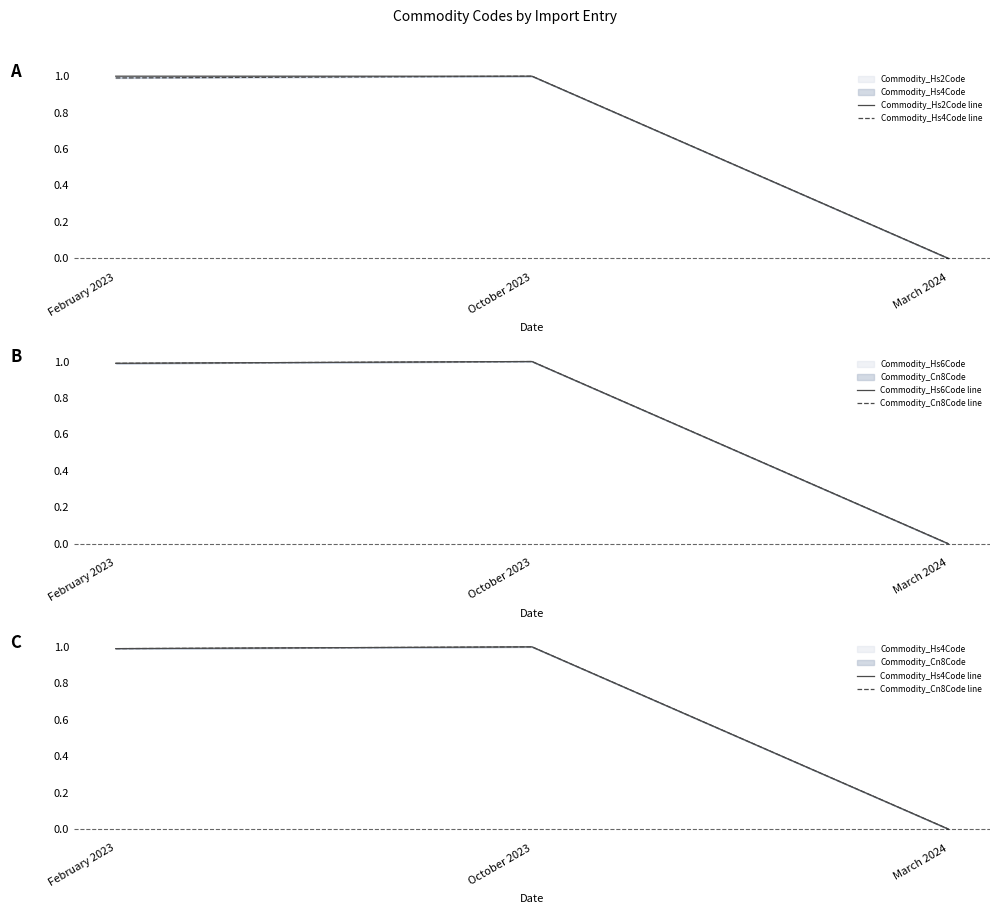

At which label is Commodity_Hs6Code line closest to 0?

March 2024